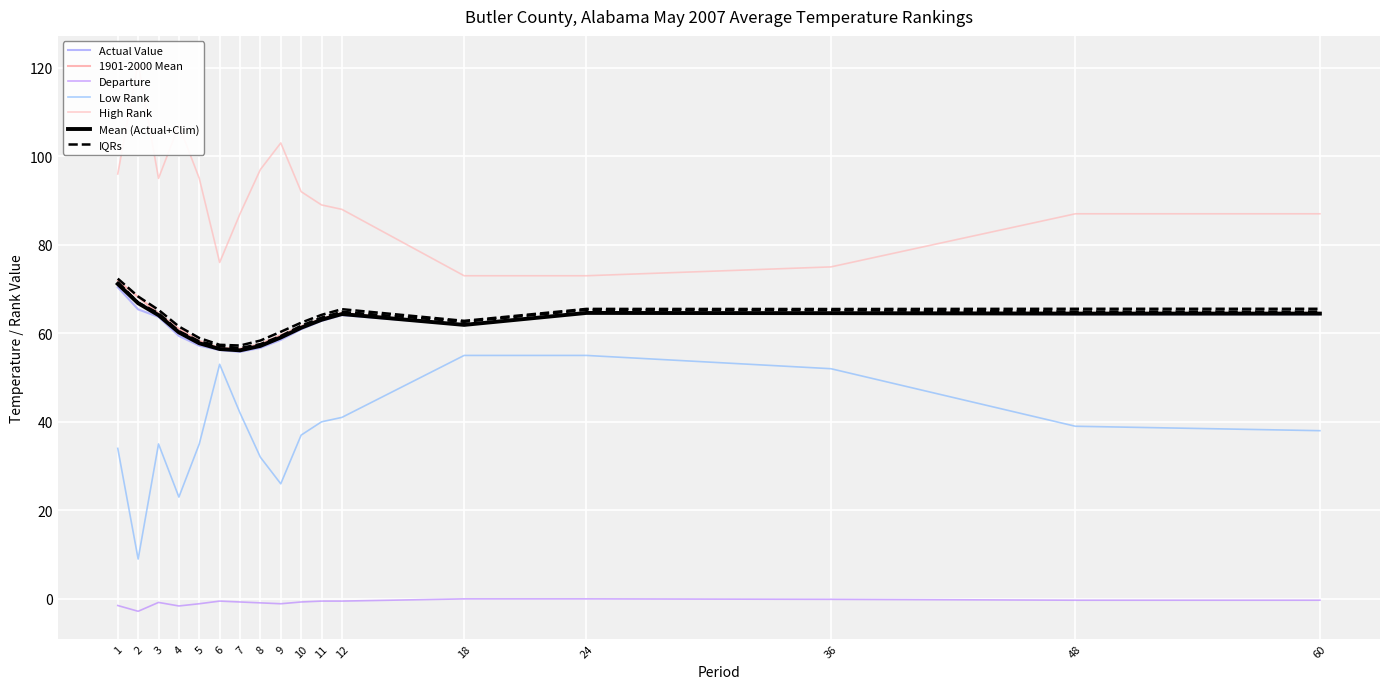

At which label does Actual Value reach its peak?

1